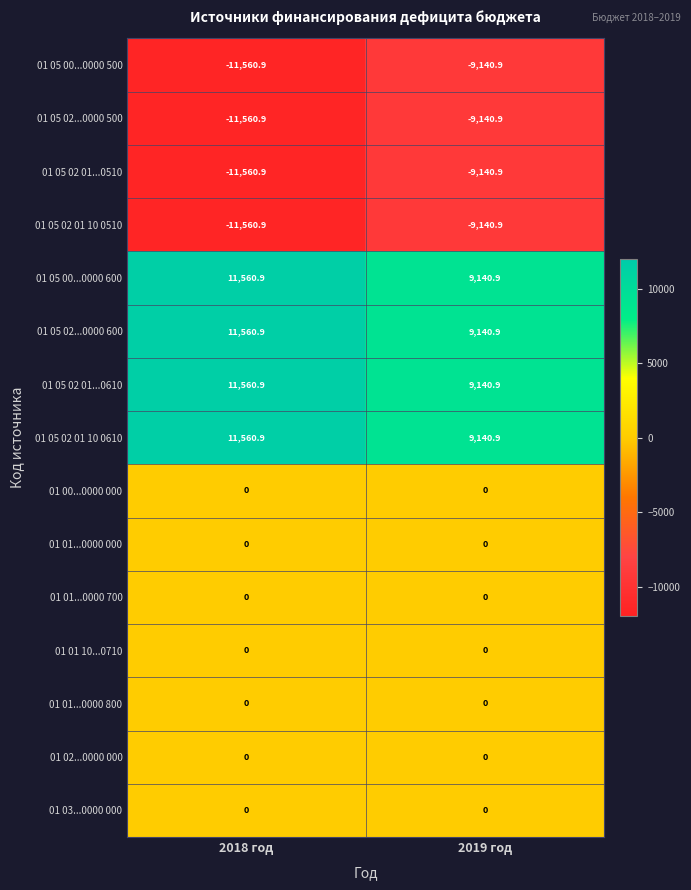

Where is 01 05 00...0000 600 nearest to the value 10350?

2019 год